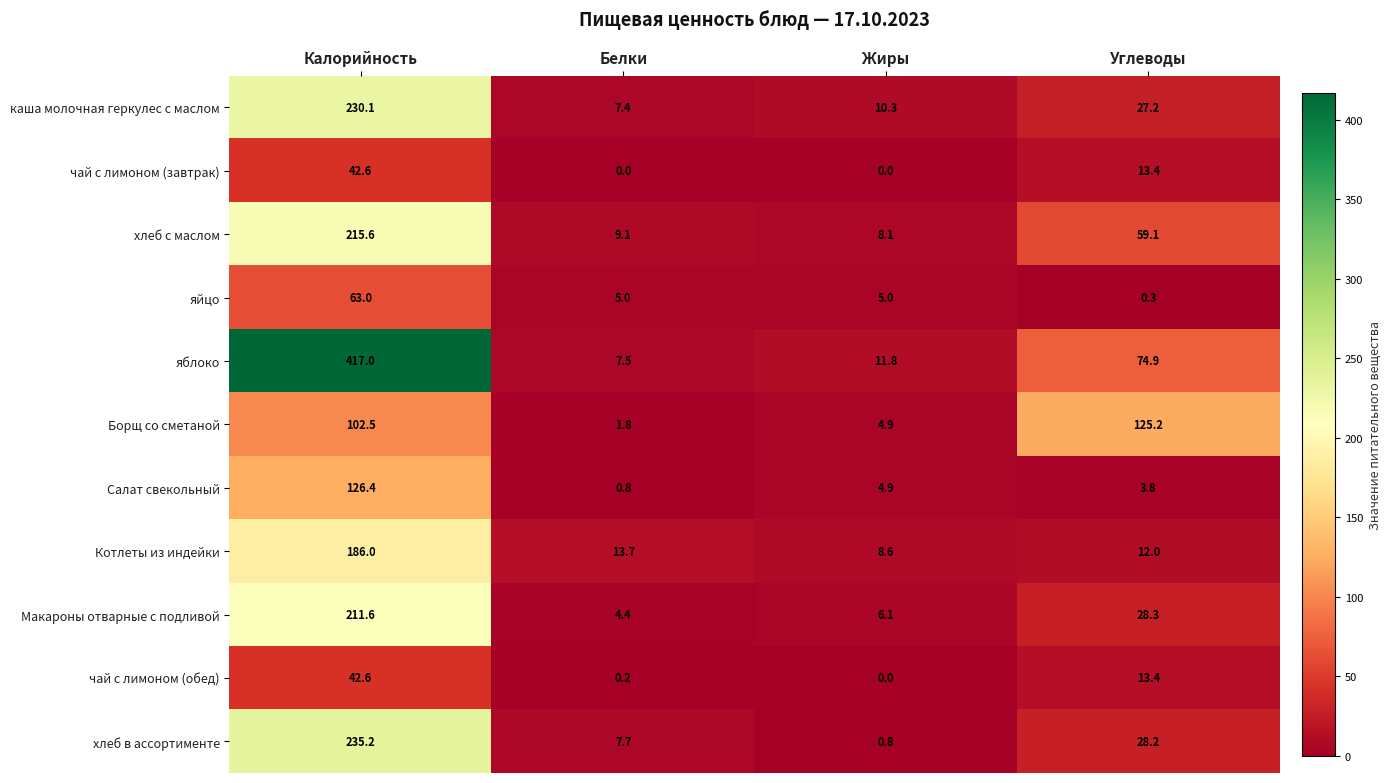

Is it true that Котлеты из индейки equals 5.0 at Углеводы?

False